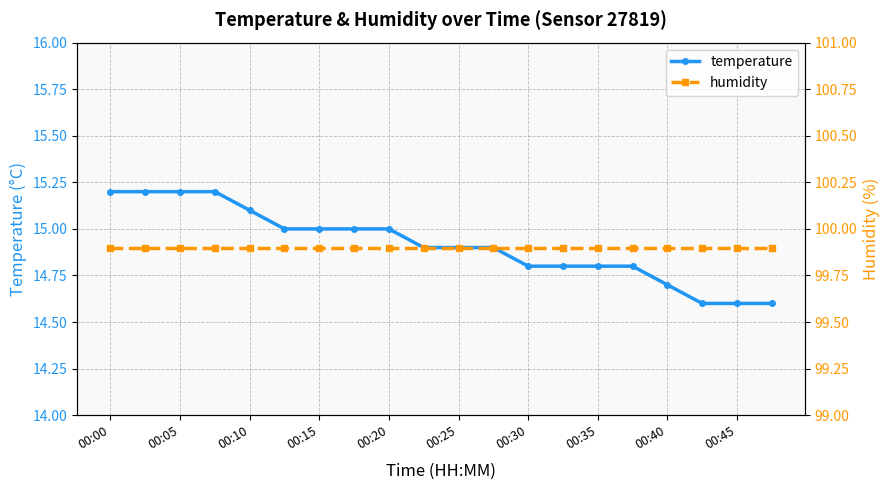

True or false: temperature and humidity intersect in this chart.

False